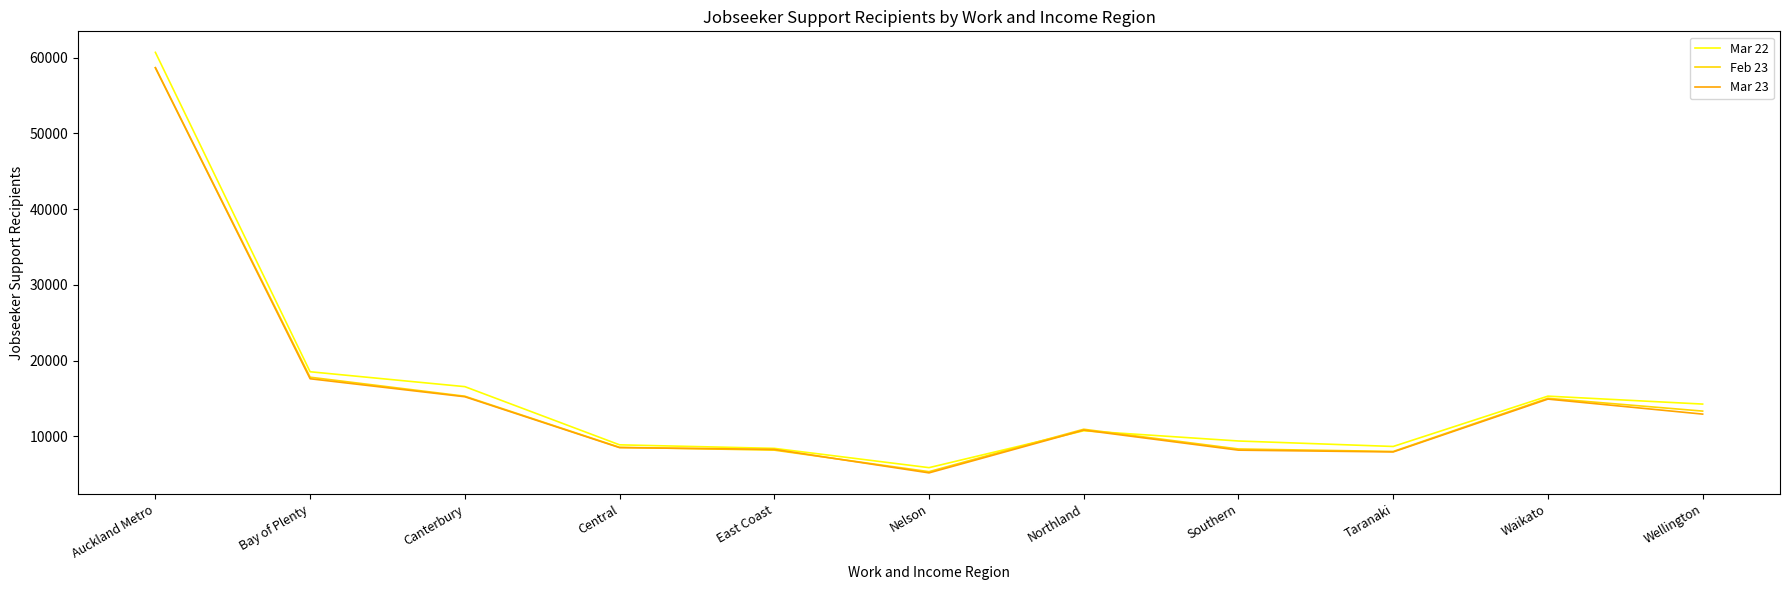

At which category is the sum across all series the highest?

Auckland Metro